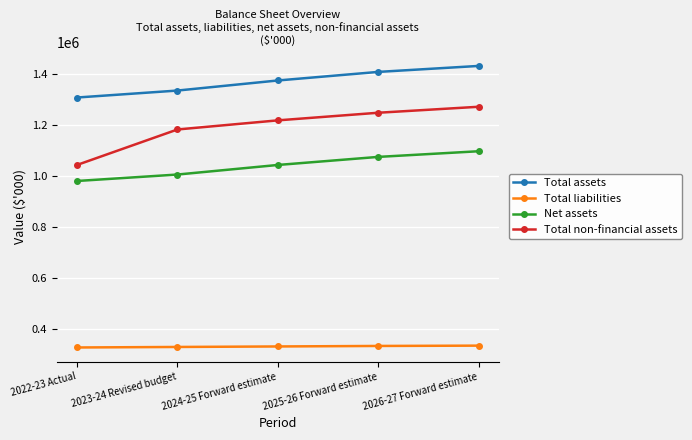

Which series has the largest range (max minus min)?

Total non-financial assets